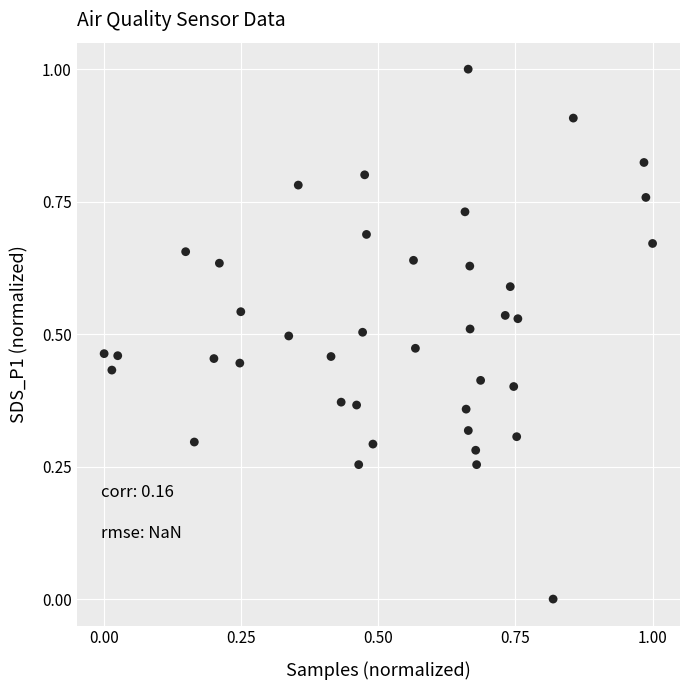

What is the range of X values (max minus min)?

1.0